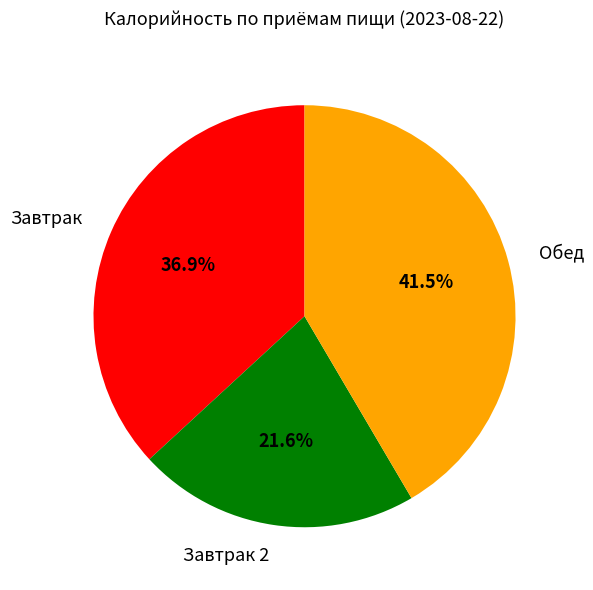

Between Завтрак 2 and Завтрак, which is larger?

Завтрак